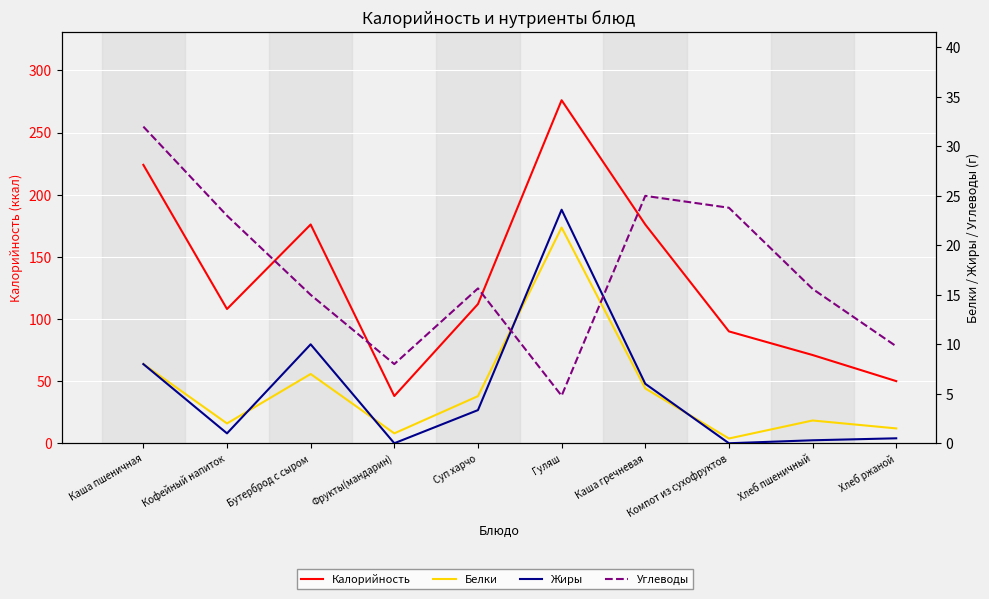

Reading right to left, what are all the values shown in this chart?

Калорийность: 50.0	71.0	90.0	176.0	276.0	112.0	38.0	176.0	108.0	224.0
Белки: 1.5	2.3	0.5	5.5	21.8	4.8	1.0	7.0	2.0	8.0
Жиры: 0.5	0.3	0.0	6.0	23.6	3.4	0.0	10.0	1.0	8.0
Углеводы: 9.8	15.6	23.8	25.0	4.8	15.7	8.0	15.0	23.0	32.0